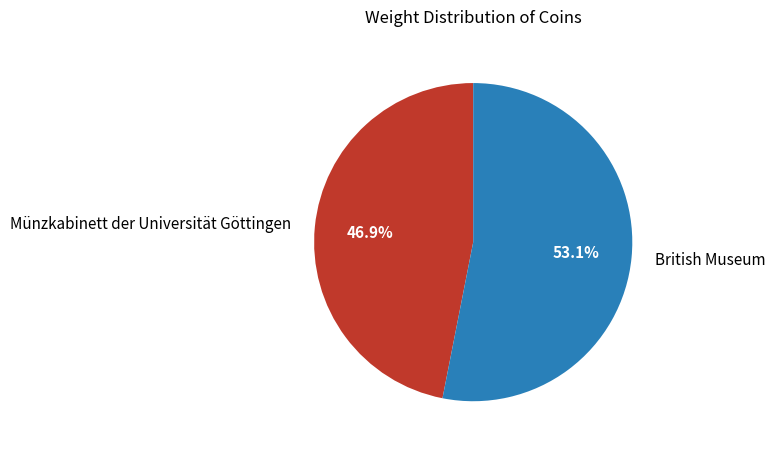

How much of the chart is everything except Münzkabinett der Universität Göttingen?

53.1%